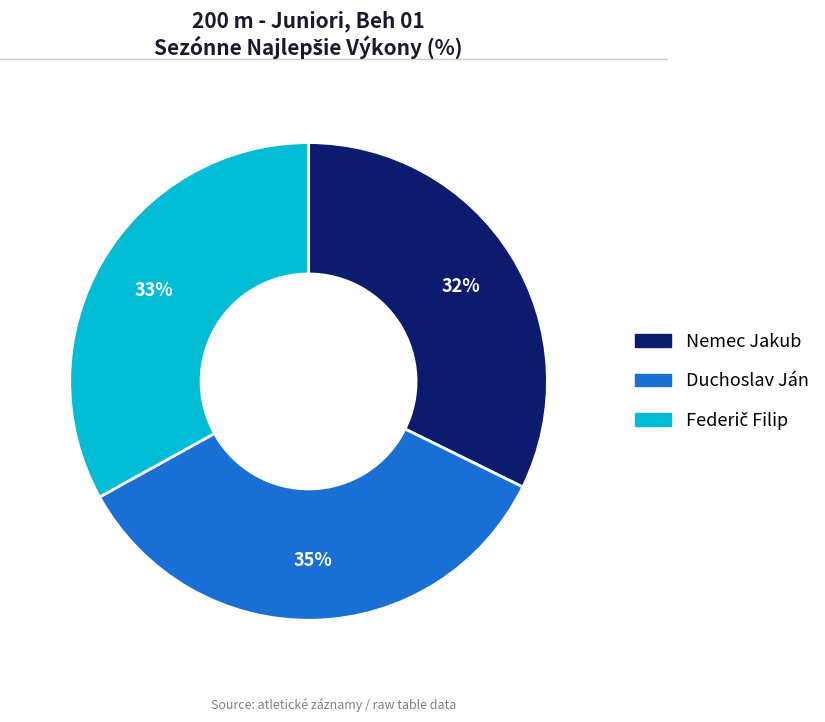

To the nearest percent, what is the average slice percentage?

33%